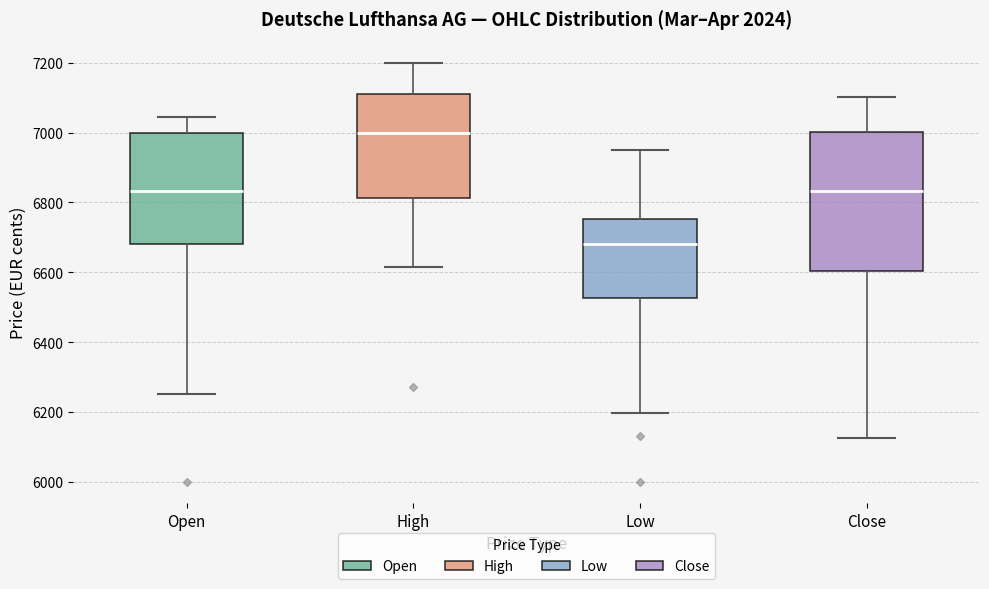

Reading left to right, transcribe this box plot: for each box, give where its median line is, the range the box spans, and where its two whiskers end, as read against the y-axis. The values are not printed on the chart, so give them approximately, as read against the axis.

Open: median 6840, box 6680 to 7000, whiskers 6260 to 7040
High: median 7000, box 6820 to 7120, whiskers 6620 to 7200
Low: median 6680, box 6520 to 6760, whiskers 6200 to 6960
Close: median 6840, box 6600 to 7000, whiskers 6120 to 7100